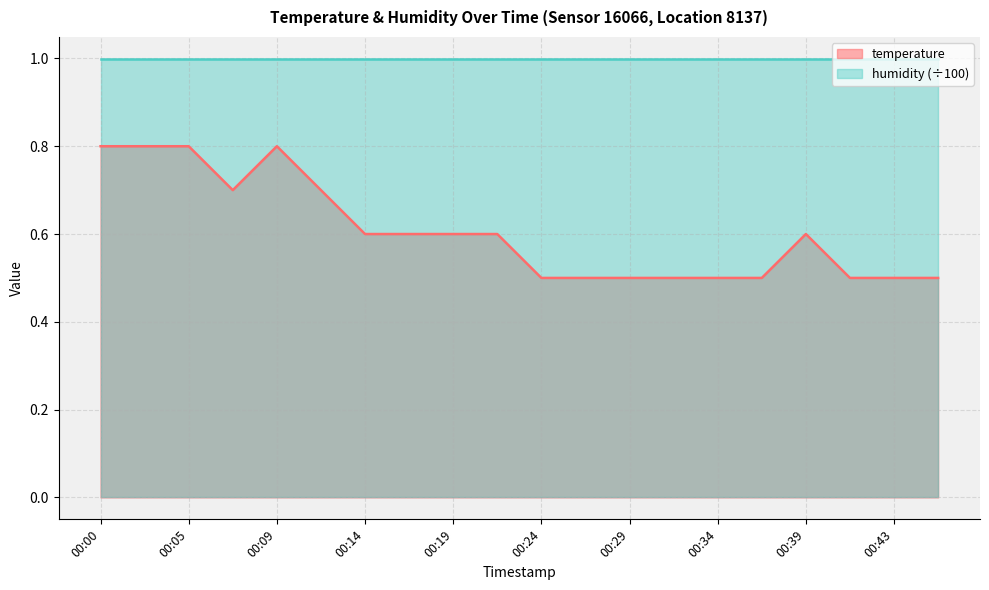

Reading right to left, what are all the values shown in this chart?

00:46=0.5	00:43=0.5	00:41=0.5	00:39=0.6	00:36=0.5	00:34=0.5	00:31=0.5	00:29=0.5	00:26=0.5	00:24=0.5	00:22=0.6	00:19=0.6	00:17=0.6	00:14=0.6	00:12=0.7	00:09=0.8	00:07=0.7	00:05=0.8	00:02=0.8	00:00=0.8